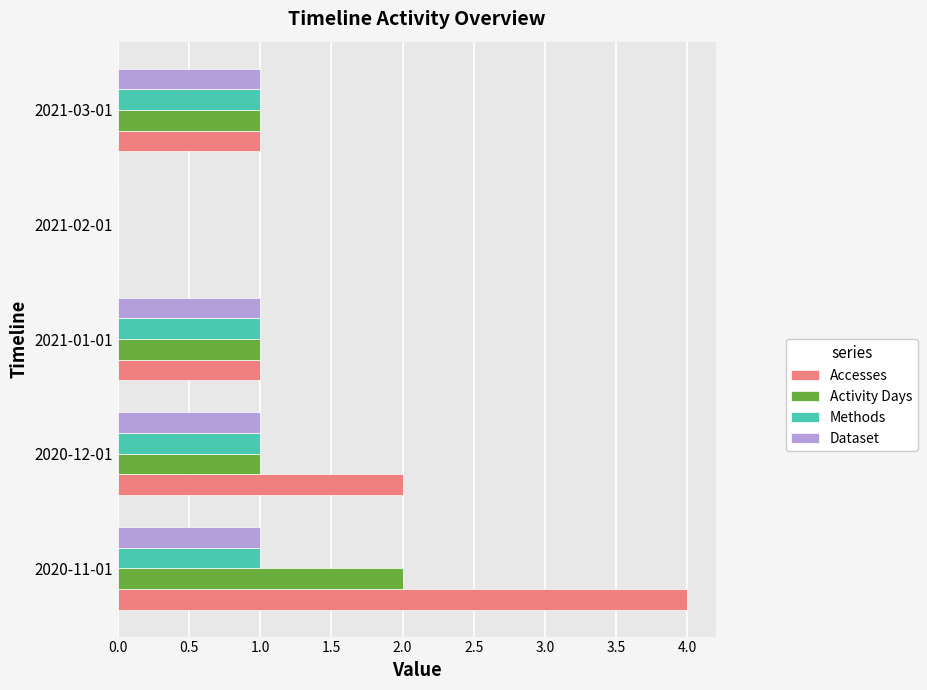

True or false: Accesses has a value of 1 at 2021-03-01.

True